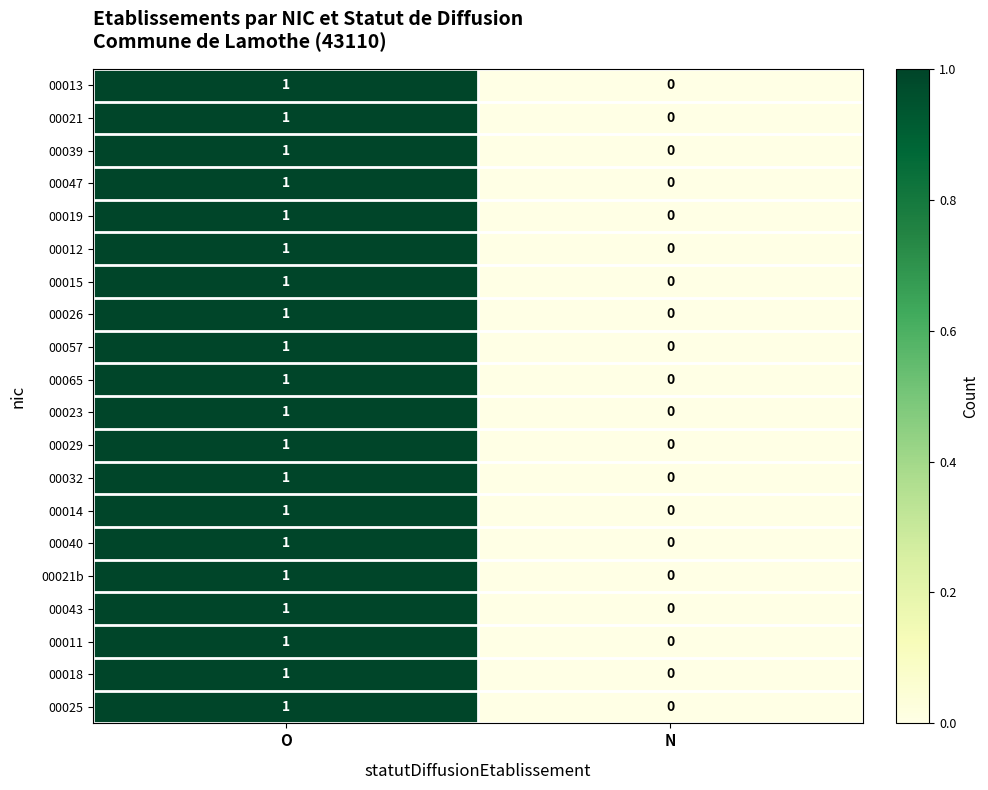

Rank the categories by 00039 value from highest to lowest.

O, N